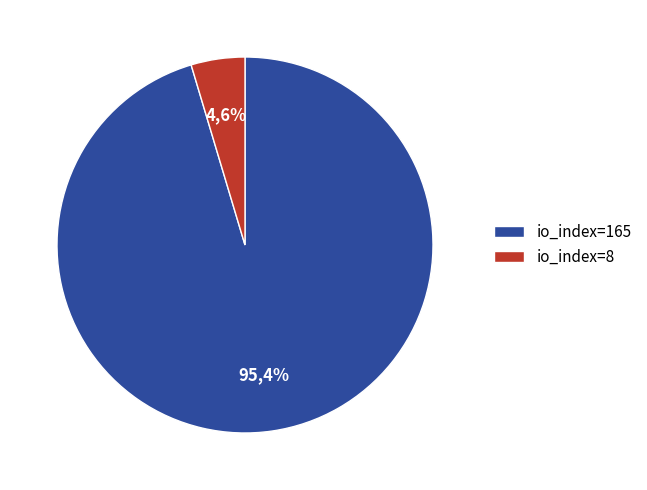

Rank the categories by value from lowest to highest.

io_index=8, io_index=165